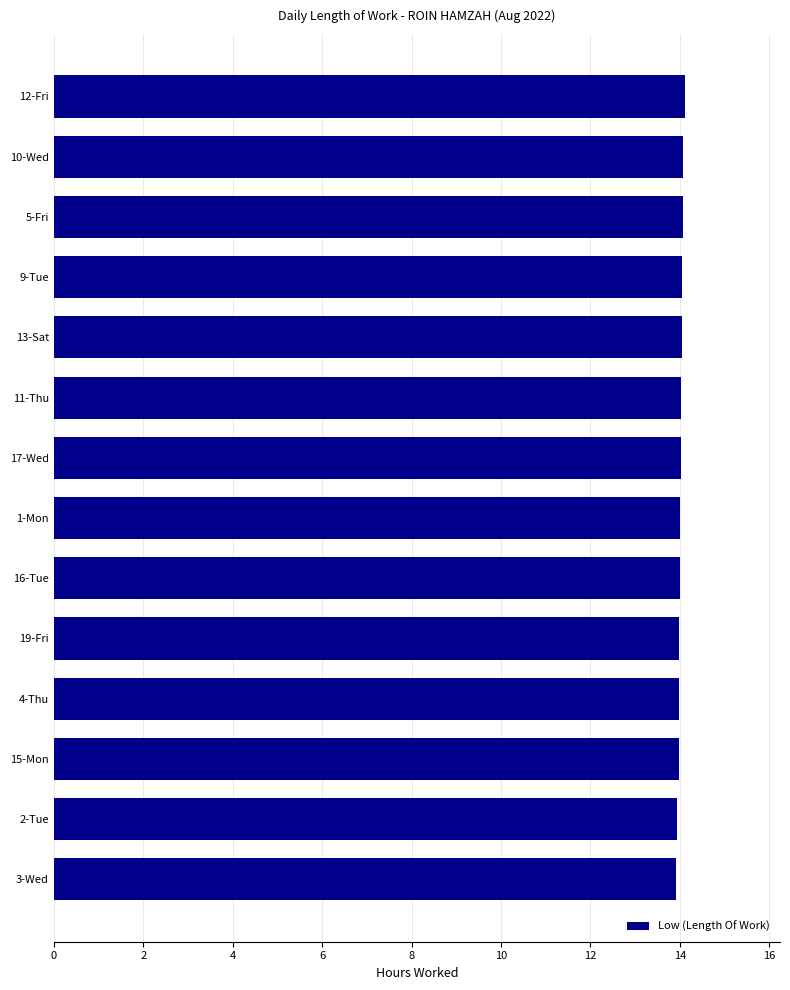

What is the minimum value shown in the chart?

13.9